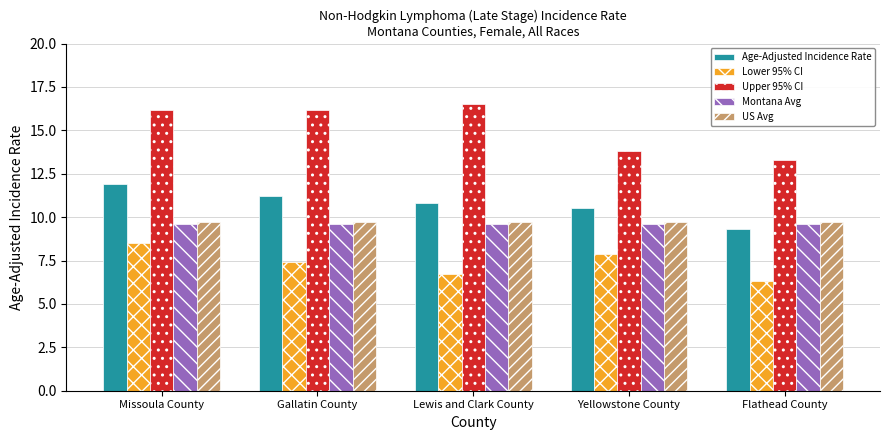

How many data points in Age-Adjusted Incidence Rate are less than 10?

1